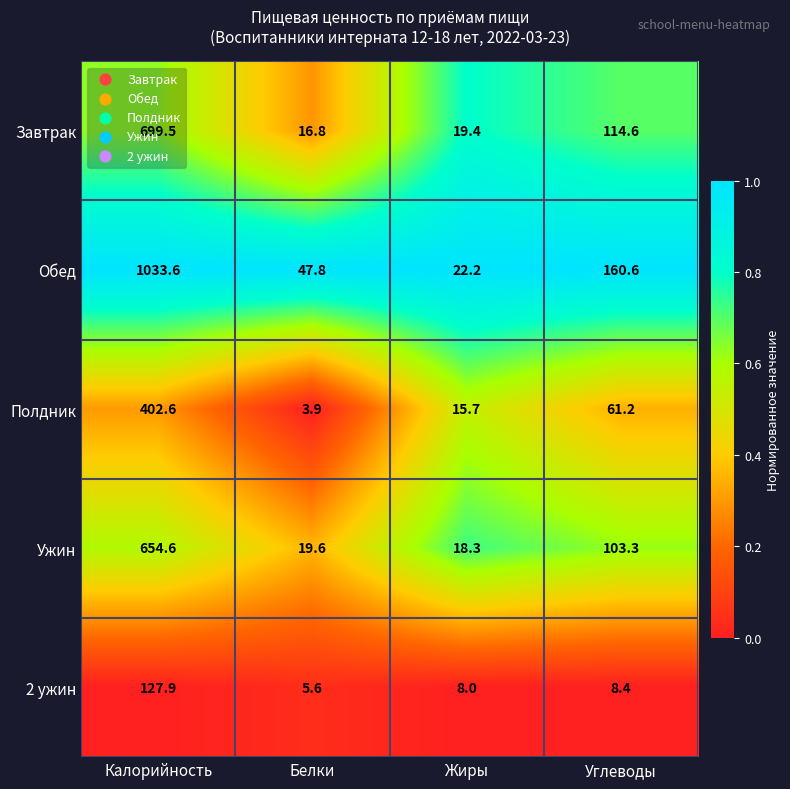

Which category has the lowest value across all series?

Белки